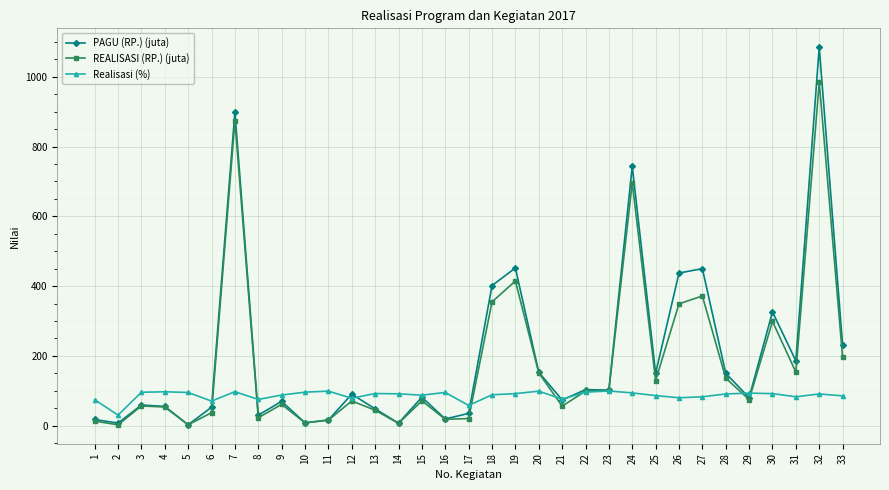

Is the value of Realisasi (%) at 19 greater than the value of REALISASI (RP.) (juta) at 14?

Yes